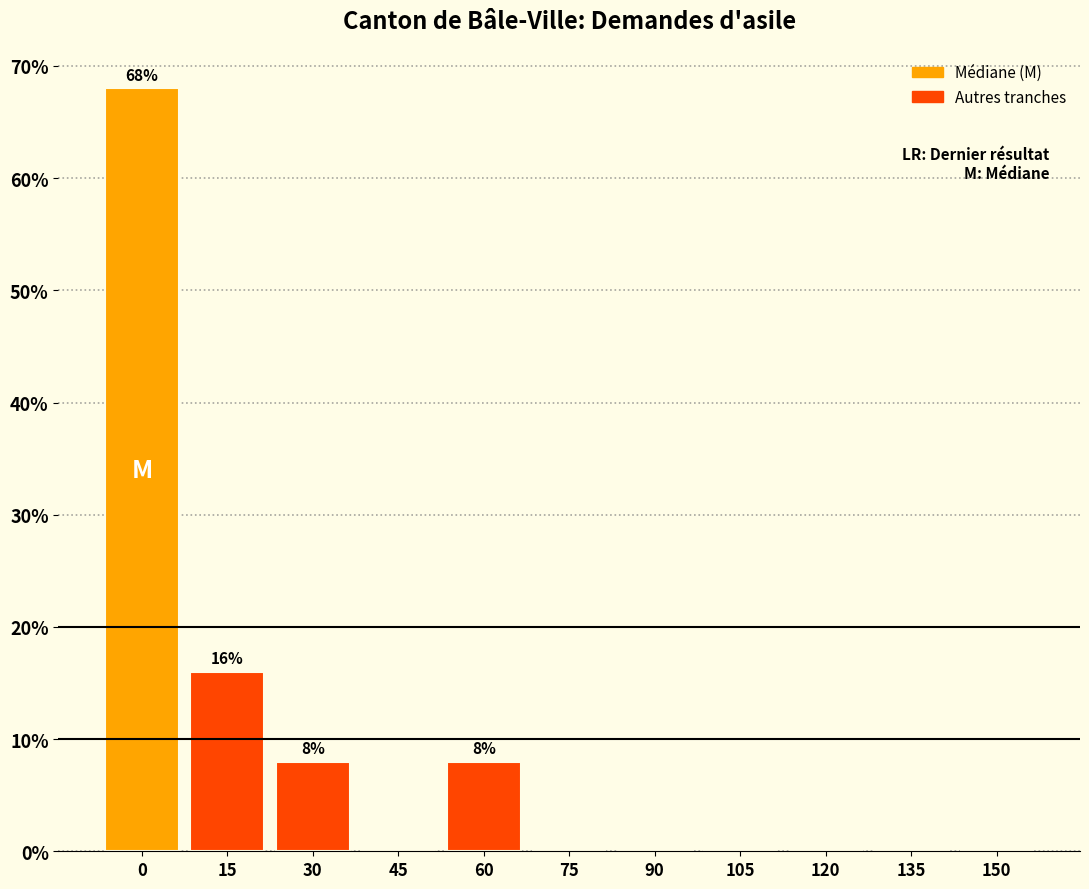

Reading left to right, transcribe all the data shown in this chart.

0=68	15=16	30=8	45=0	60=8	75=0	90=0	105=0	120=0	135=0	150=0